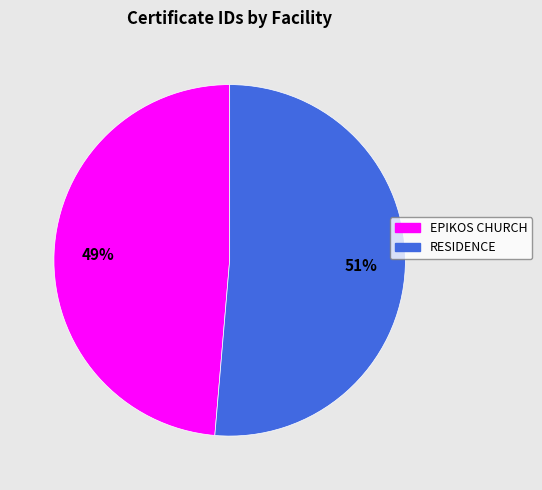

To the nearest percent, what portion does EPIKOS CHURCH represent?

49%